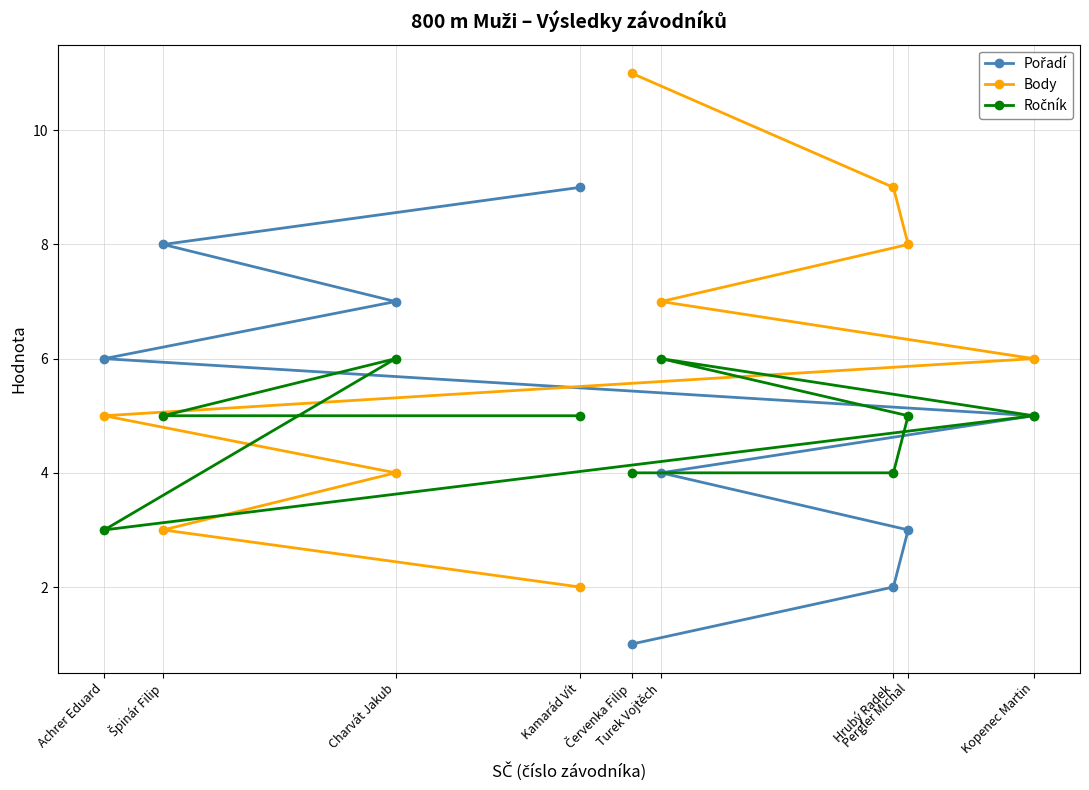

What is the label of the 7th point from the right?

Charvát Jakub